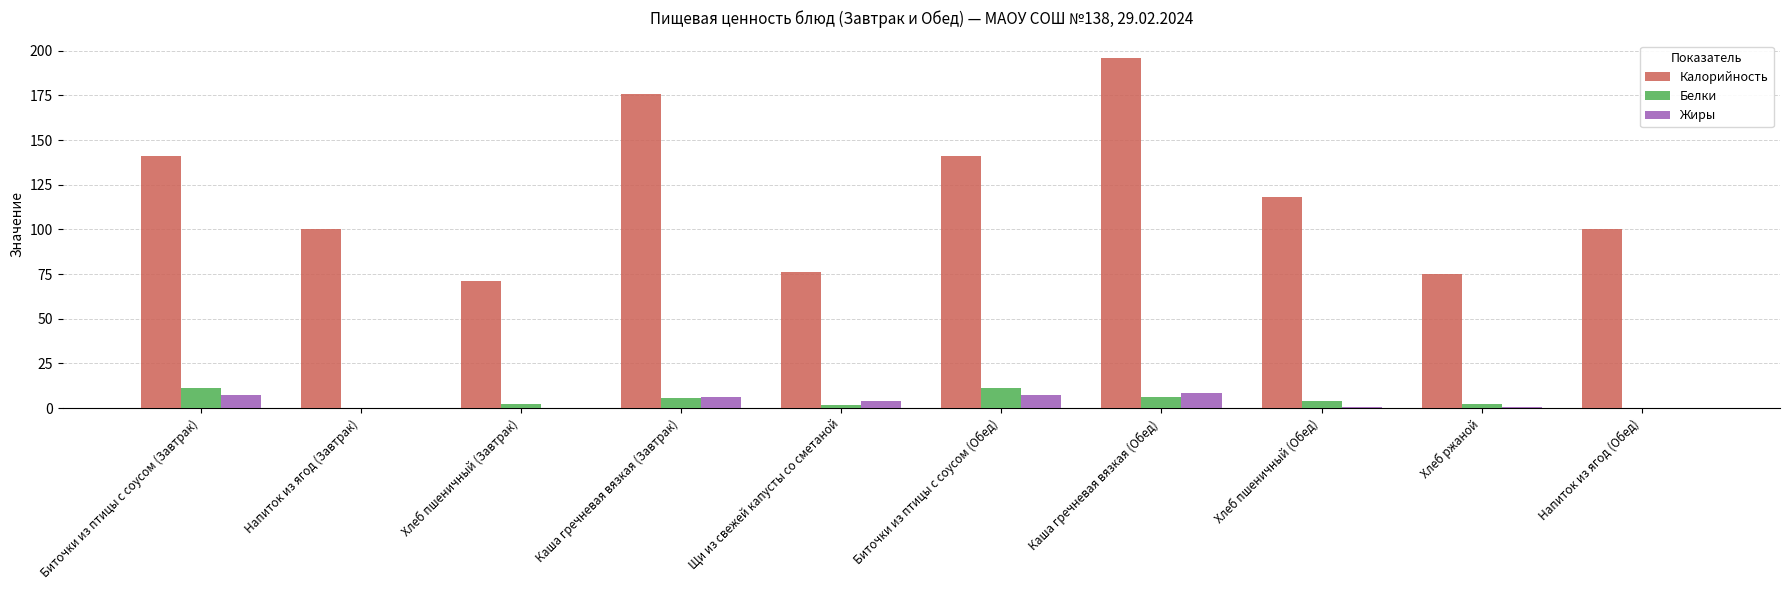

What is the maximum value for Белки?

11.1